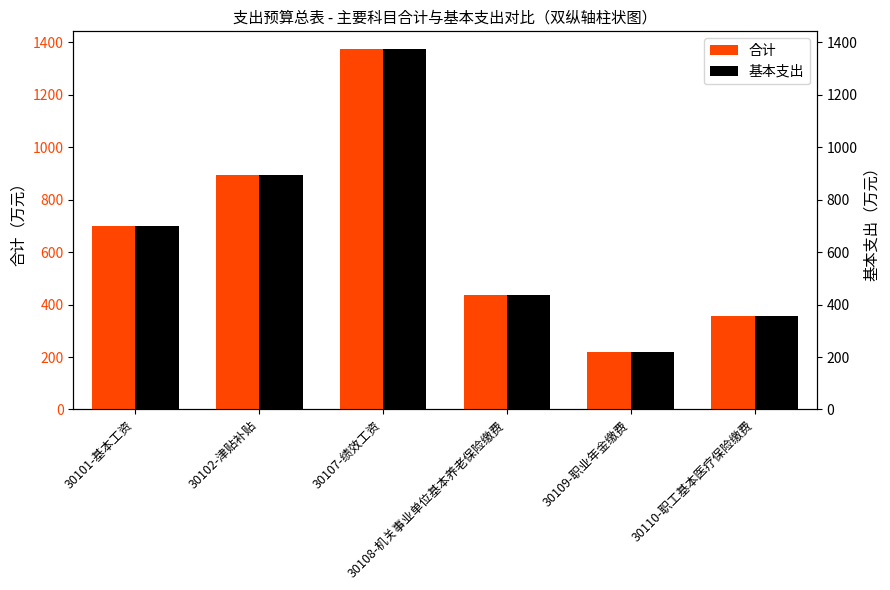

True or false: 基本支出 has a value of 699.3 at 30101-基本工资.

True